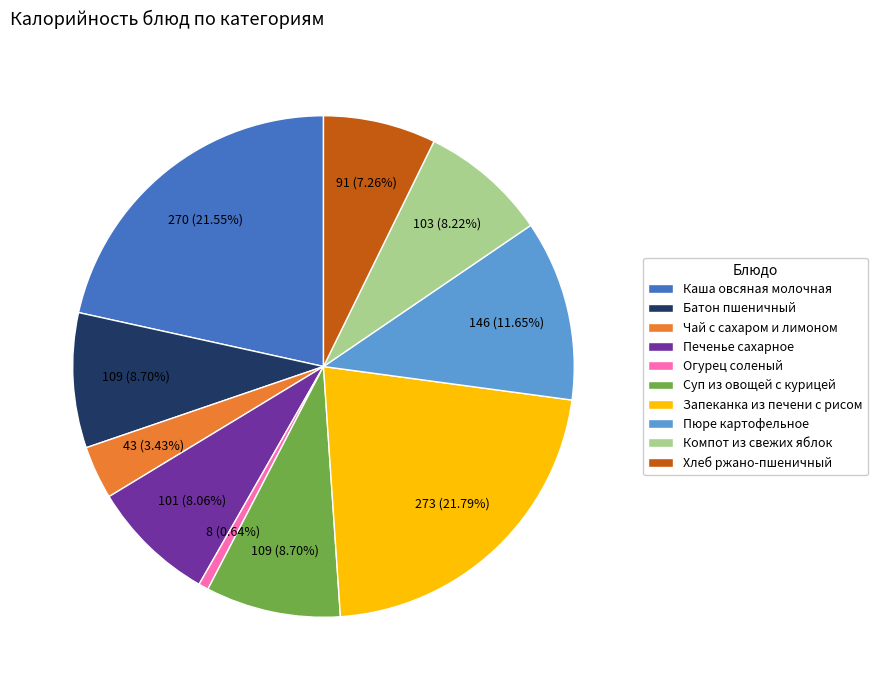

Count the number of slices in the pie.

10